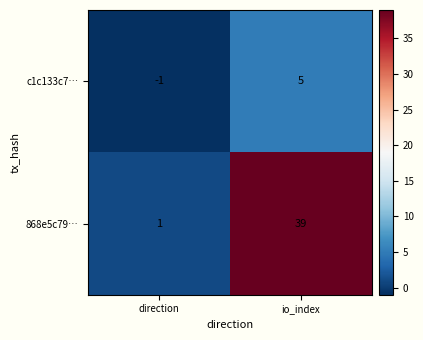

What is the spread (max minus min) of values at direction?

2